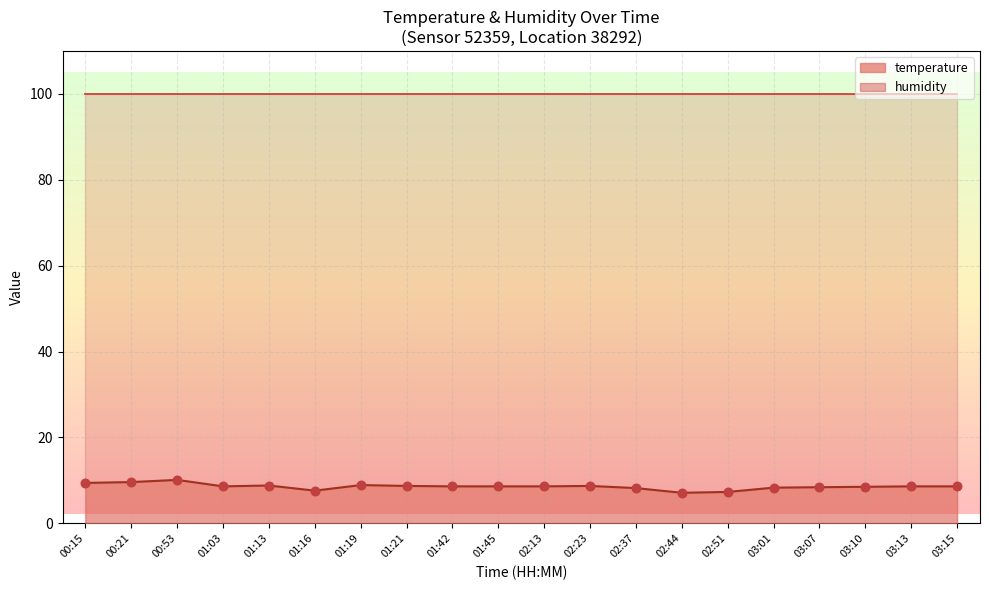

What is the change in value from 00:21 to 01:21?

-0.9